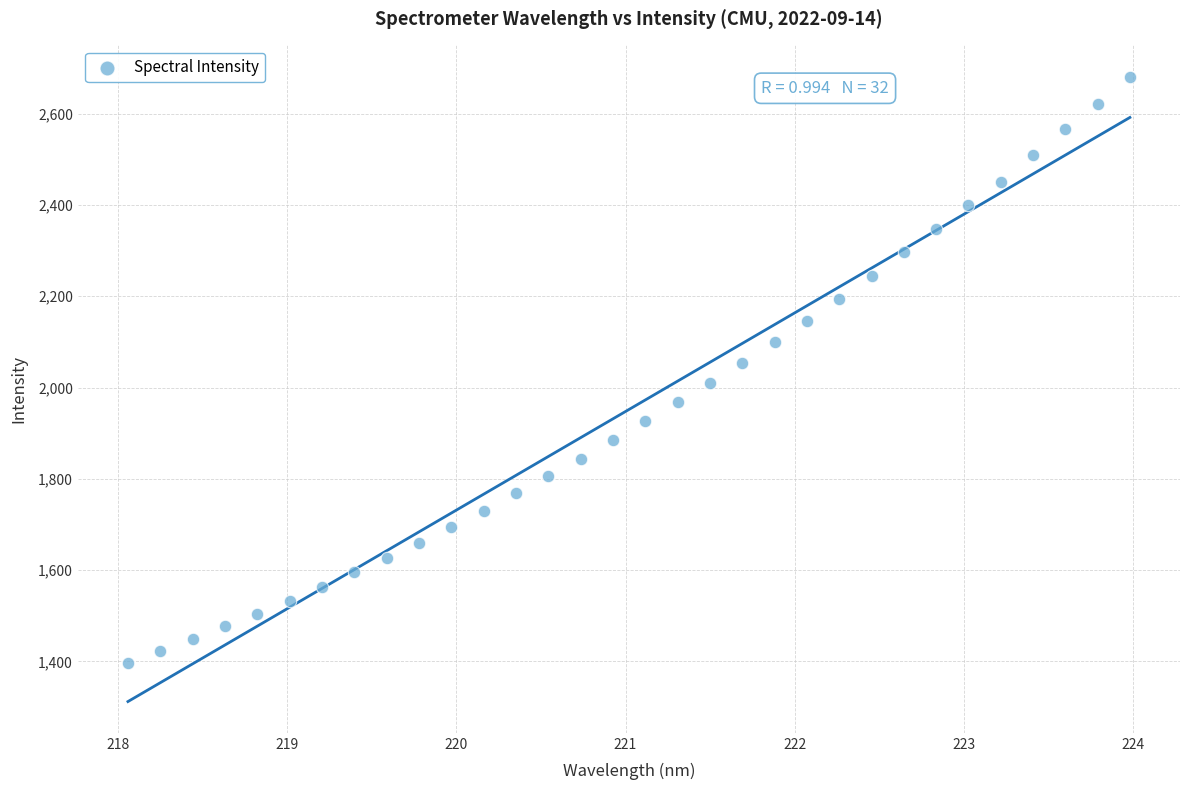

What is the range of Y values (max minus min)?

1283.8